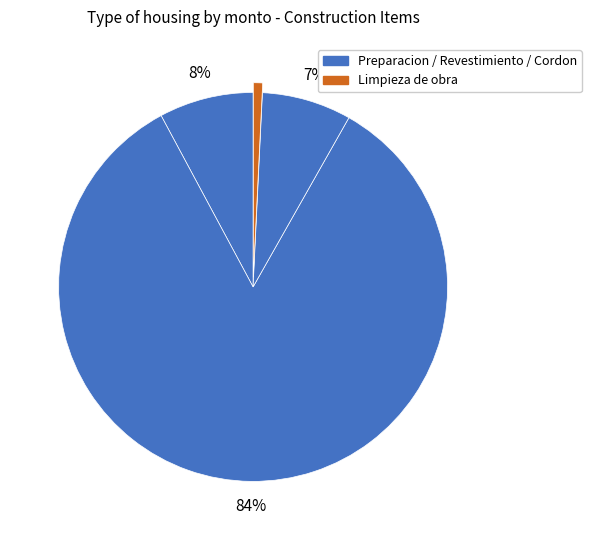

How many segments does this pie chart have?

4